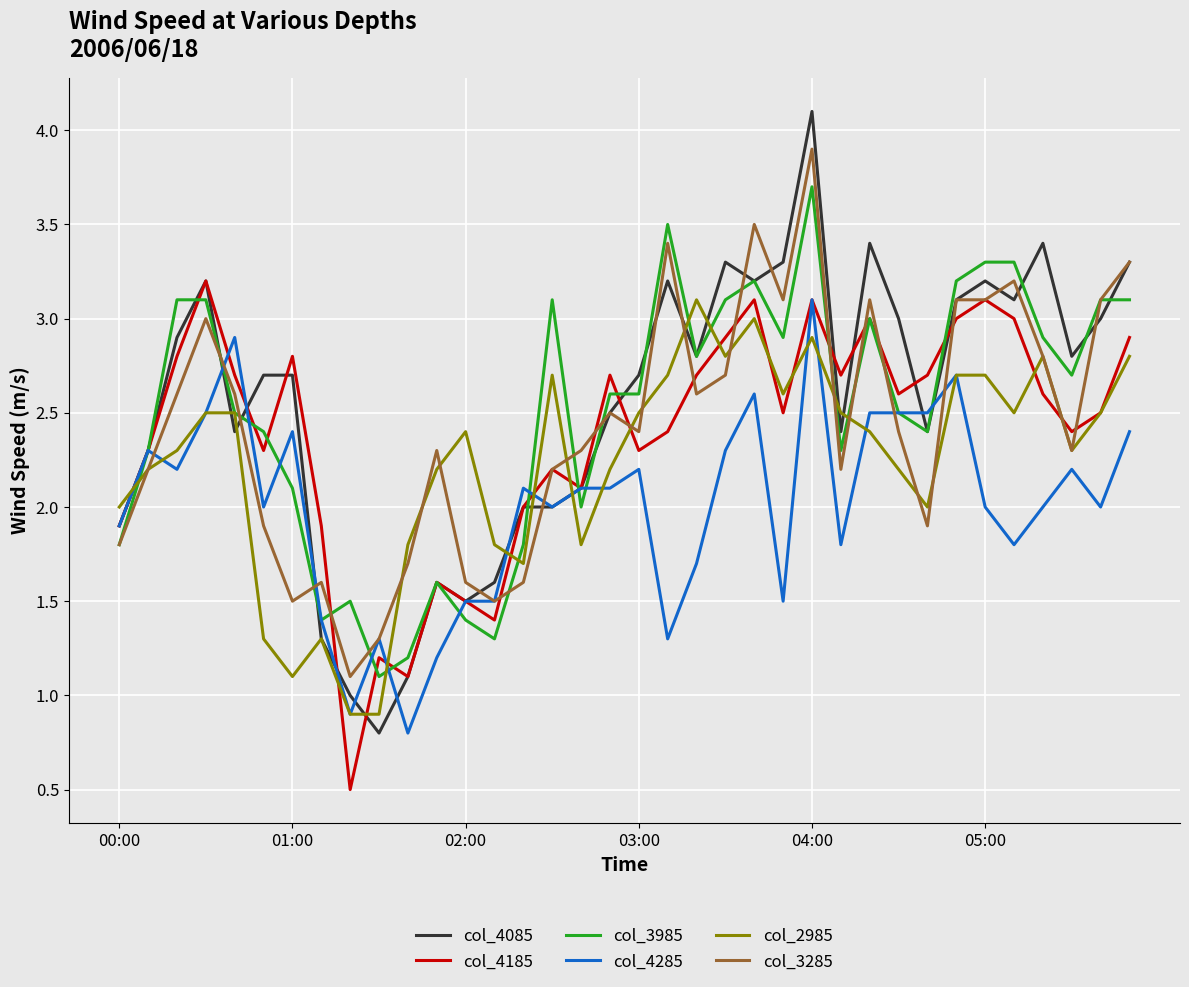

What is the maximum value for col_3285?

3.9